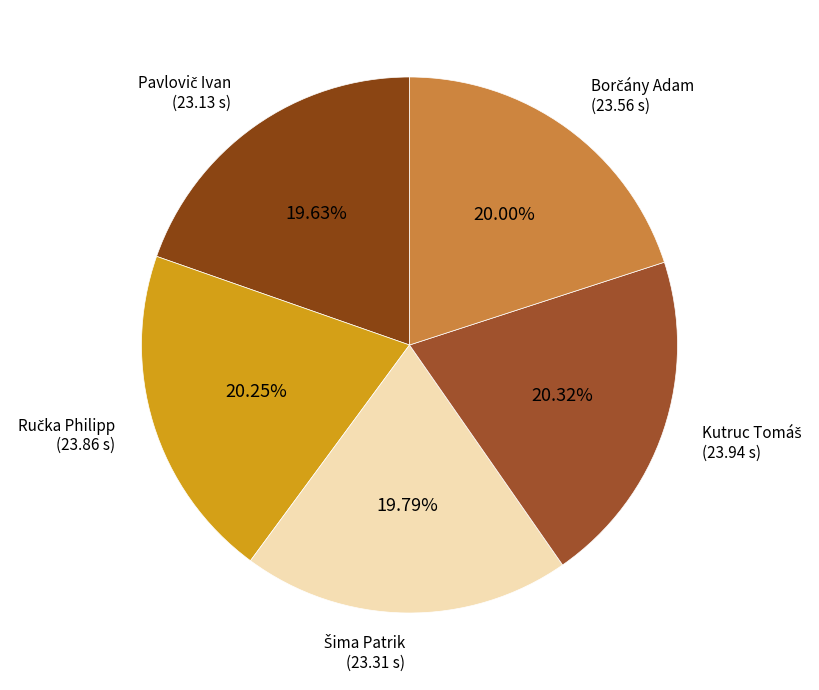

Is there any slice that represents more than half of the pie?

No